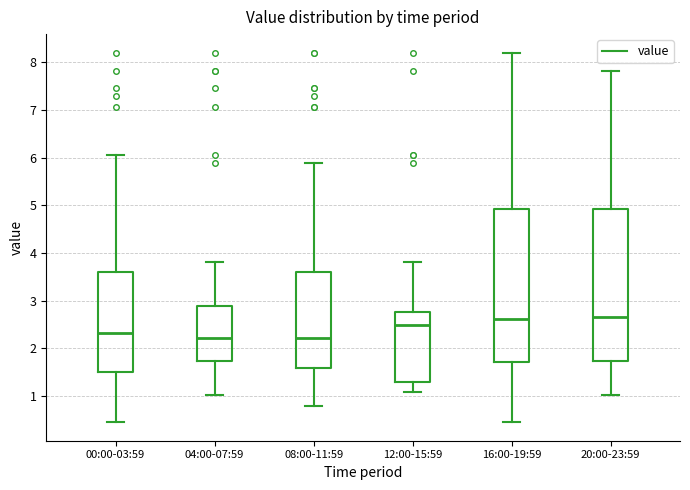

Where is the upper edge of the box for 20:00-23:59 on the y-axis? The values are not printed on the chart, so give them approximately, as read against the axis.

4.9